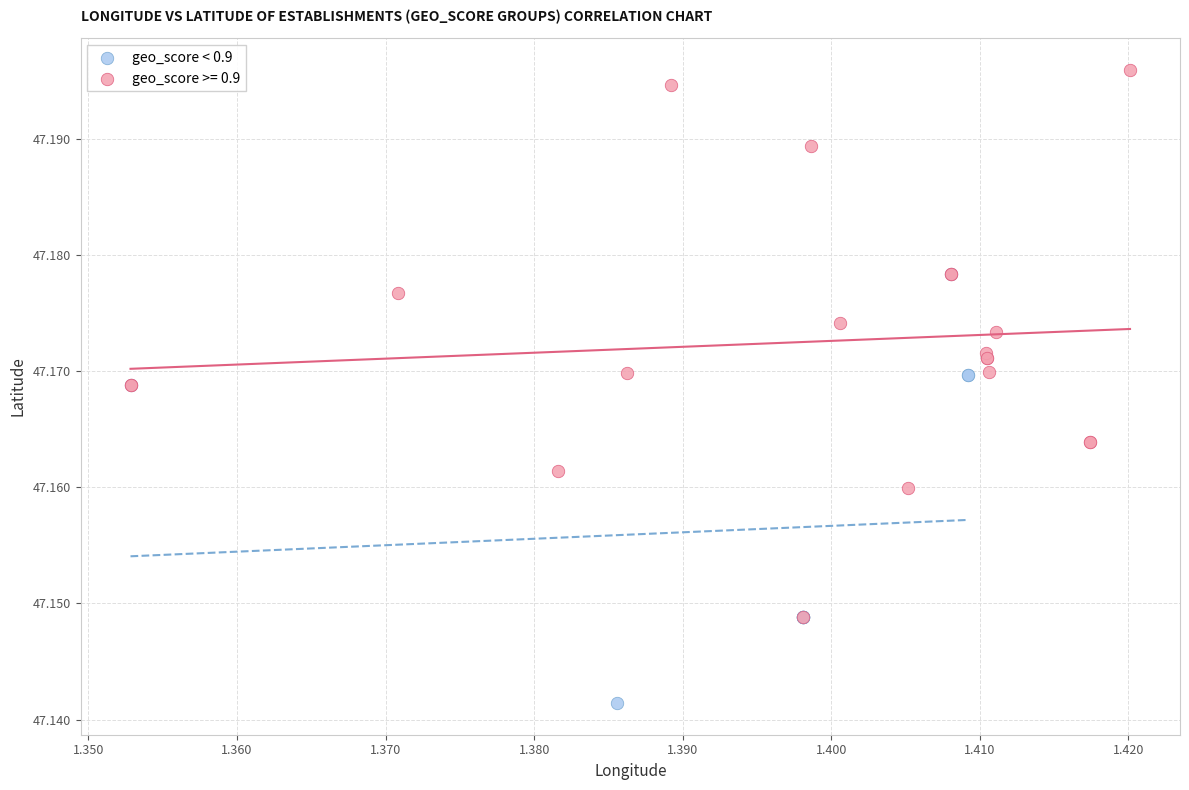

Which series reaches the minimum Y coordinate?

geo_score < 0.9